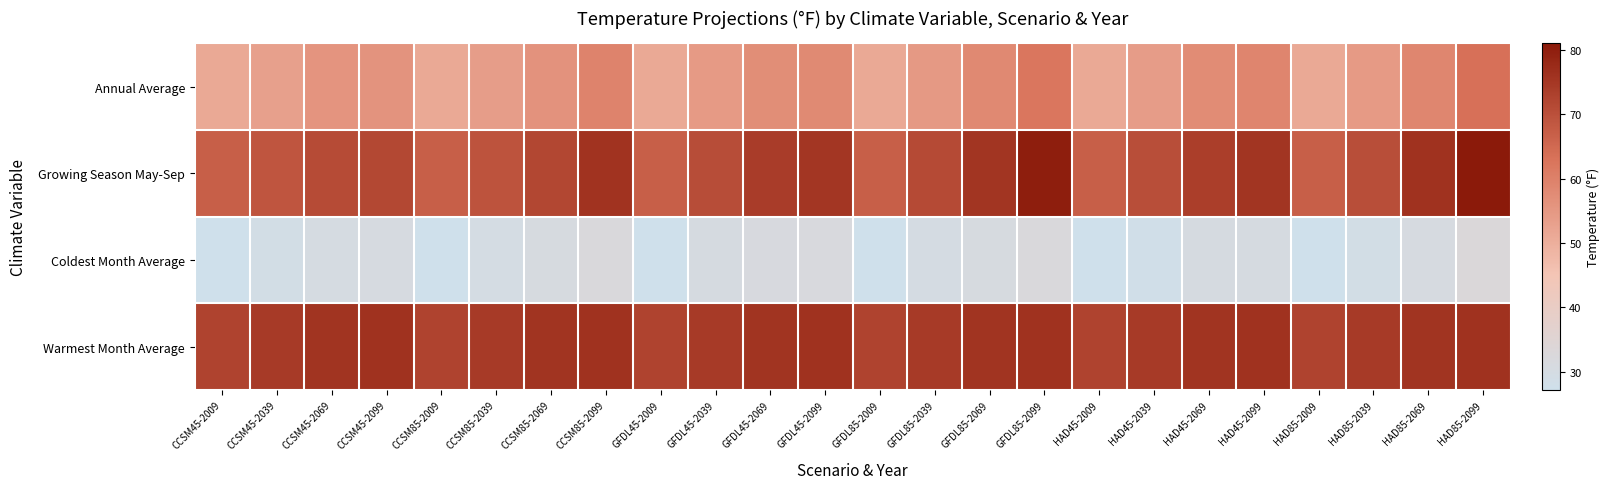

Reading right to left, what are all the values shown in this chart?

Annual Average: HAD85-2099=63.5	HAD85-2069=58.8	HAD85-2039=54.4	HAD85-2009=51.4	HAD45-2099=59.0	HAD45-2069=57.6	HAD45-2039=54.1	HAD45-2009=51.4	GFDL85-2099=62.3	GFDL85-2069=58.2	GFDL85-2039=54.7	GFDL85-2009=51.4	GFDL45-2099=58.1	GFDL45-2069=57.1	GFDL45-2039=54.5	GFDL45-2009=51.4	CCSM85-2099=59.4	CCSM85-2069=56.2	CCSM85-2039=53.7	CCSM85-2009=51.4	CCSM45-2099=55.8	CCSM45-2069=55.6	CCSM45-2039=53.2	CCSM45-2009=51.4
Growing Season May-Sep: HAD85-2099=81.1	HAD85-2069=76.1	HAD85-2039=70.4	HAD85-2009=67.0	HAD45-2099=75.5	HAD45-2069=73.6	HAD45-2039=70.3	HAD45-2009=67.0	GFDL85-2099=80.0	GFDL85-2069=75.4	GFDL85-2039=71.2	GFDL85-2009=67.0	GFDL45-2099=75.4	GFDL45-2069=74.0	GFDL45-2039=70.6	GFDL45-2009=67.0	CCSM85-2099=76.0	CCSM85-2069=72.0	CCSM85-2039=69.4	CCSM85-2009=67.0	CCSM45-2099=71.7	CCSM45-2069=71.1	CCSM45-2039=68.9	CCSM45-2009=67.0
Coldest Month Average: HAD85-2099=33.0	HAD85-2069=30.9	HAD85-2039=29.0	HAD85-2009=27.2	HAD45-2099=30.7	HAD45-2069=30.6	HAD45-2039=28.1	HAD45-2009=27.2	GFDL85-2099=32.4	GFDL85-2069=31.1	GFDL85-2039=30.1	GFDL85-2009=27.2	GFDL45-2099=32.0	GFDL45-2069=31.3	GFDL45-2039=30.6	GFDL45-2009=27.2	CCSM85-2099=32.6	CCSM85-2069=31.0	CCSM85-2039=29.9	CCSM85-2009=27.2	CCSM45-2099=30.9	CCSM45-2069=30.5	CCSM45-2039=28.9	CCSM45-2009=27.2
Warmest Month Average: HAD85-2099=76.2	HAD85-2069=75.8	HAD85-2039=74.5	HAD85-2009=72.5	HAD45-2099=76.2	HAD45-2069=75.8	HAD45-2039=74.5	HAD45-2009=72.5	GFDL85-2099=76.2	GFDL85-2069=75.8	GFDL85-2039=74.5	GFDL85-2009=72.5	GFDL45-2099=76.2	GFDL45-2069=75.8	GFDL45-2039=74.5	GFDL45-2009=72.5	CCSM85-2099=76.2	CCSM85-2069=75.8	CCSM85-2039=74.5	CCSM85-2009=72.5	CCSM45-2099=76.2	CCSM45-2069=75.8	CCSM45-2039=74.5	CCSM45-2009=72.5